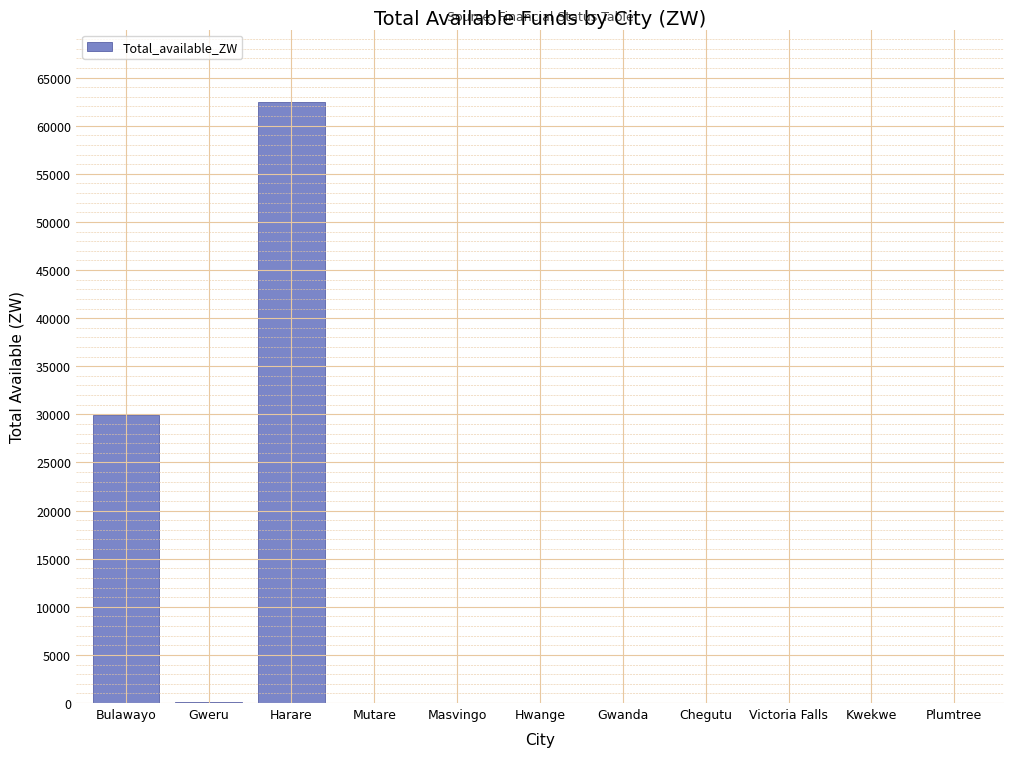

At which category does the chart reach its peak across all series?

Harare